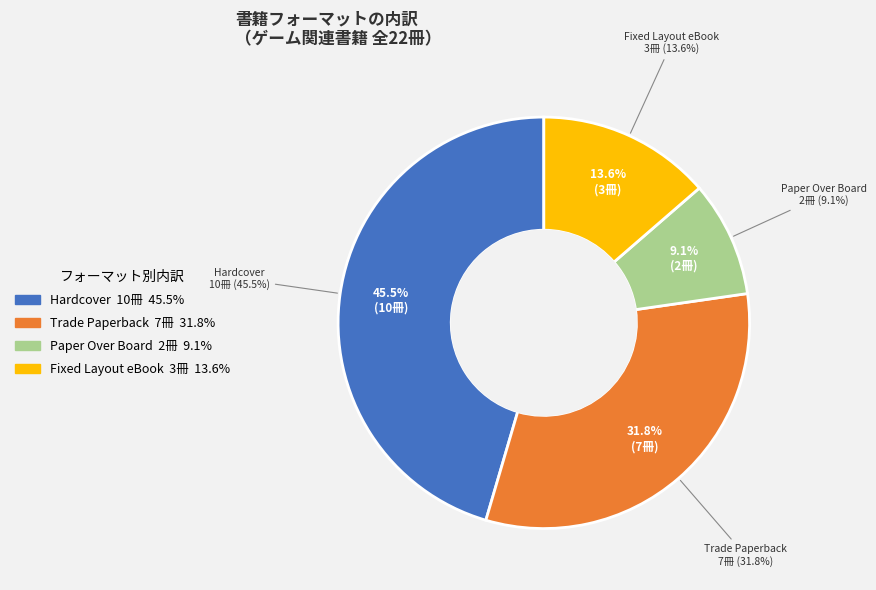

What portion of the pie excludes Fixed Layout eBook?

86.4%